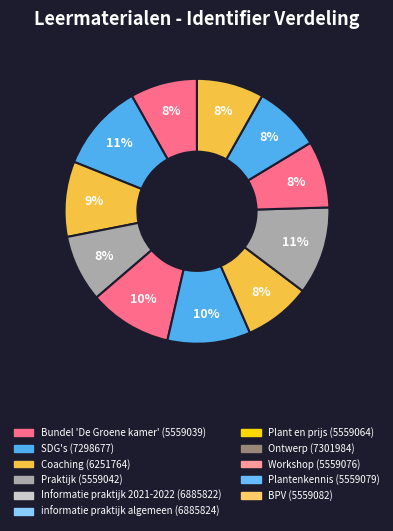

Is the sum of Informatie praktijk 2021-2022 and BPV greater than half?

No